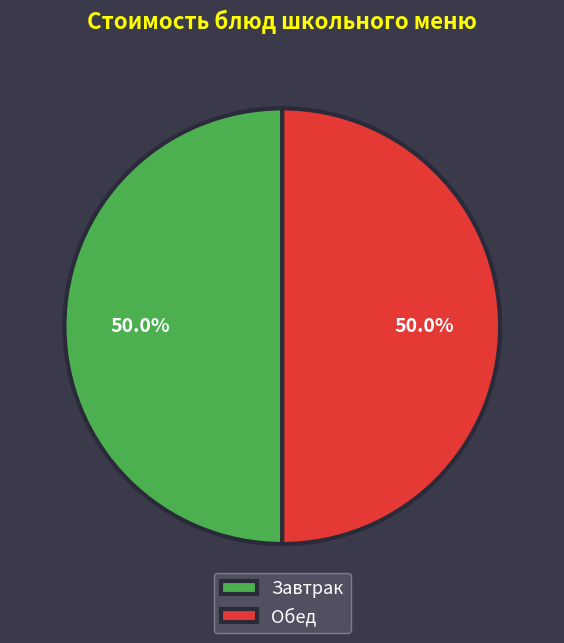

How many slices are in this pie chart?

2